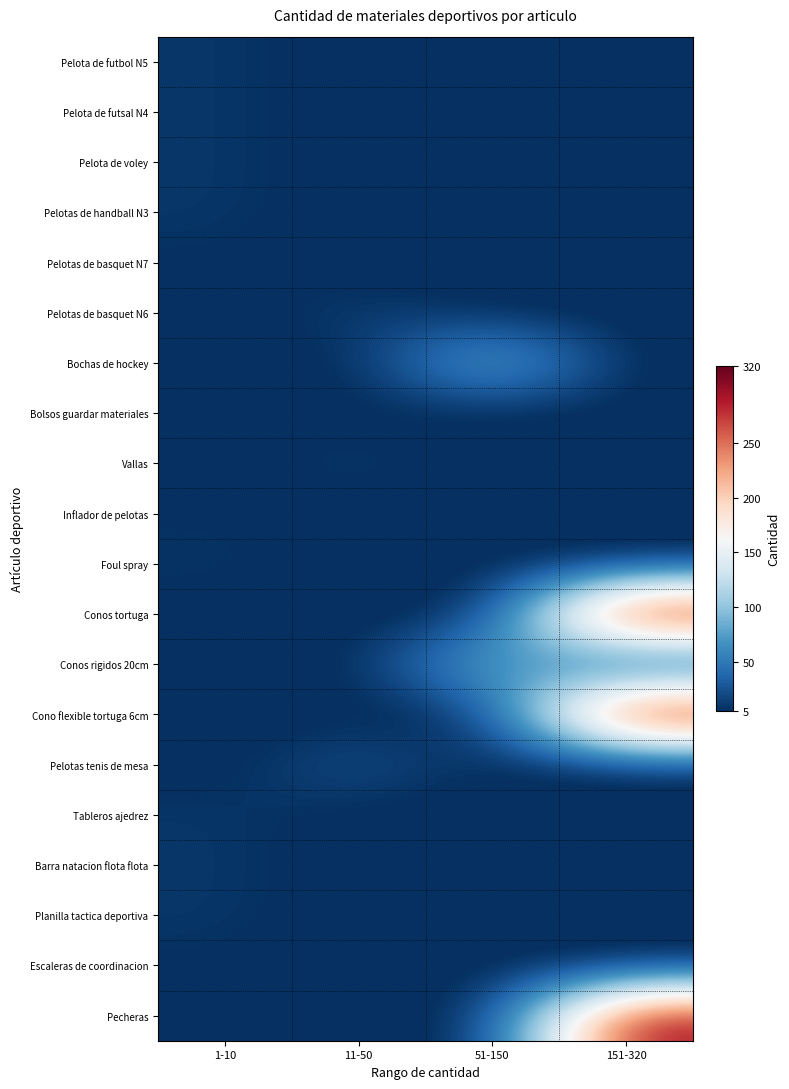

Which has a higher value, 151-320 or 51-150?

151-320